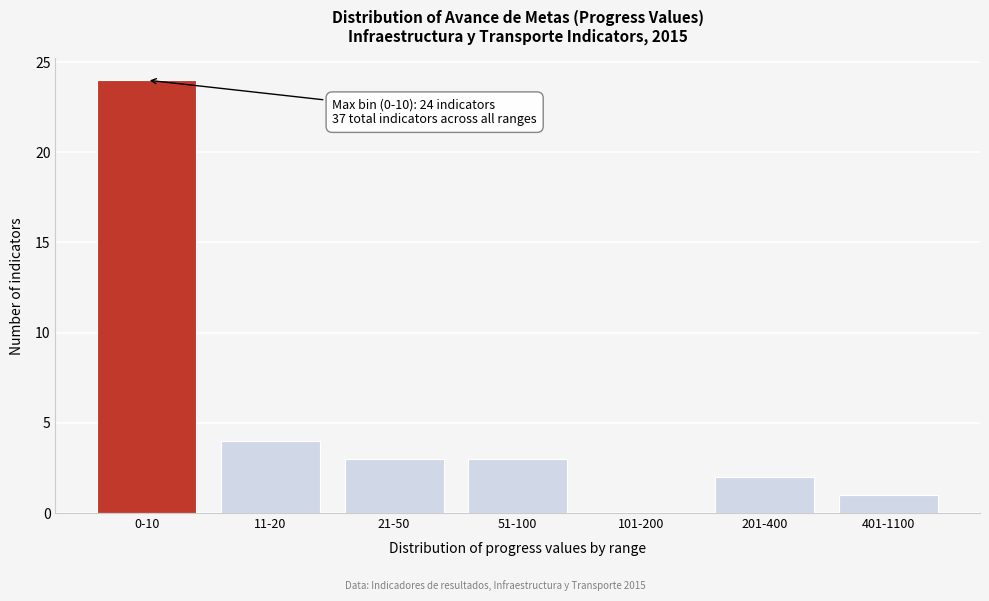

Reading left to right, list all the values displayed in this chart.

0-10=24	11-20=4	21-50=3	51-100=3	101-200=0	201-400=2	401-1100=1